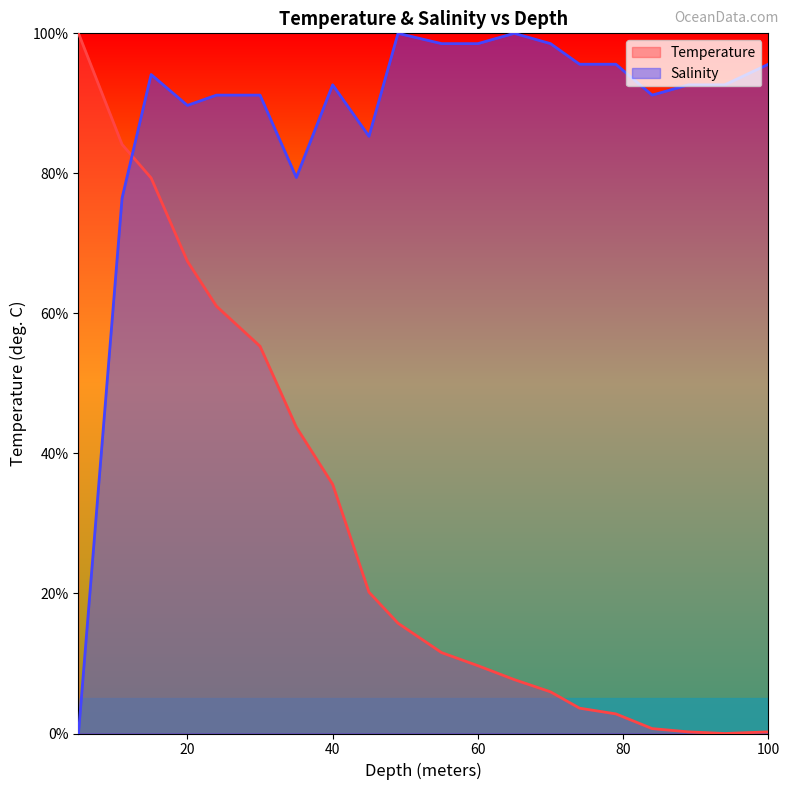

True or false: Temperature has a value of 21.8 at 24.0.

False